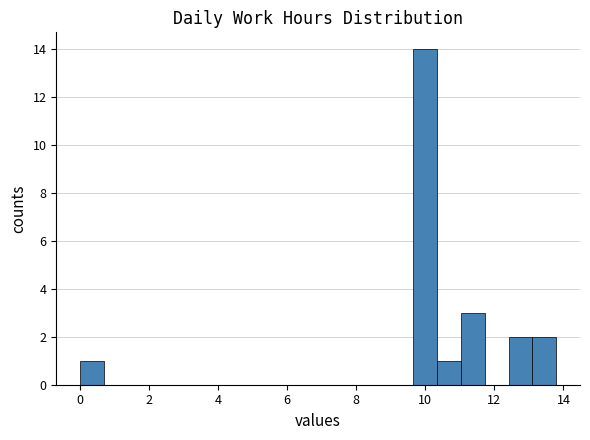

Around what value on the x-axis is the tallest bar? Give the approximate position of its centre, as read against the axis.

10.0